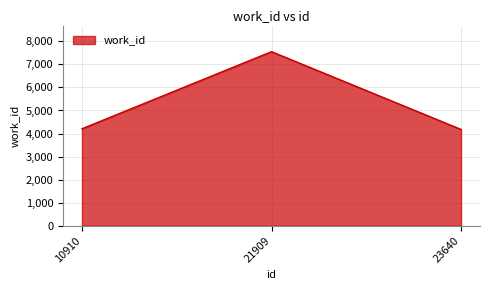

What is the ratio of the value at 23640 to the value at 21909?

0.6